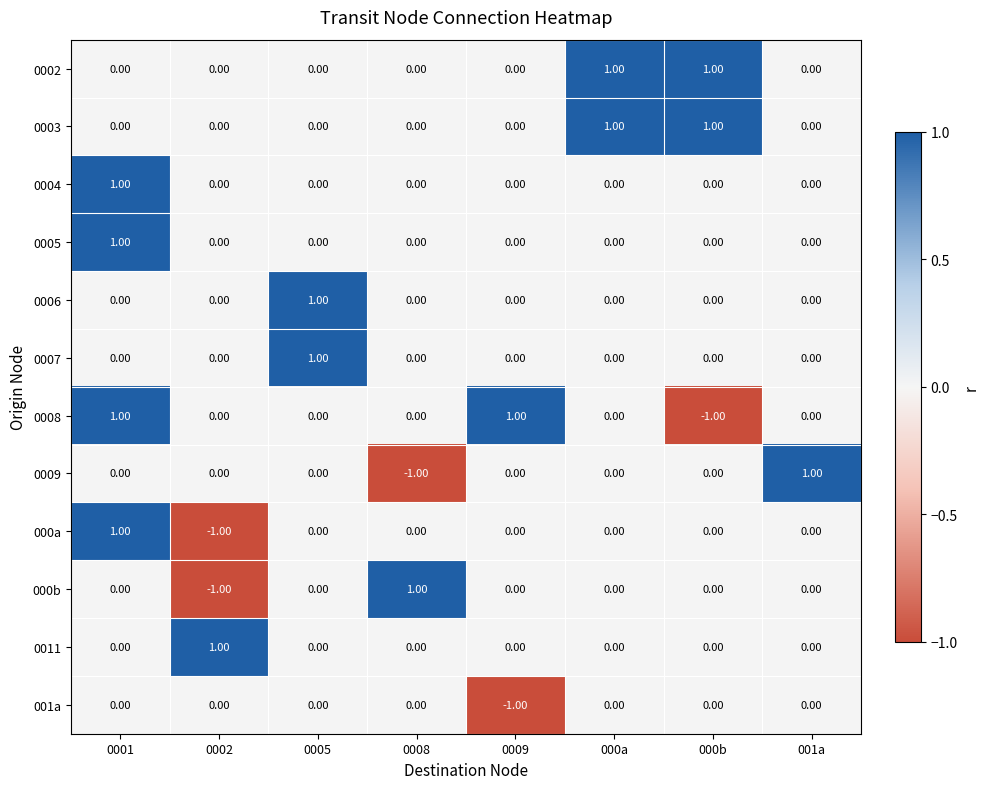

At how many categories does at least one series exceed 0?

8